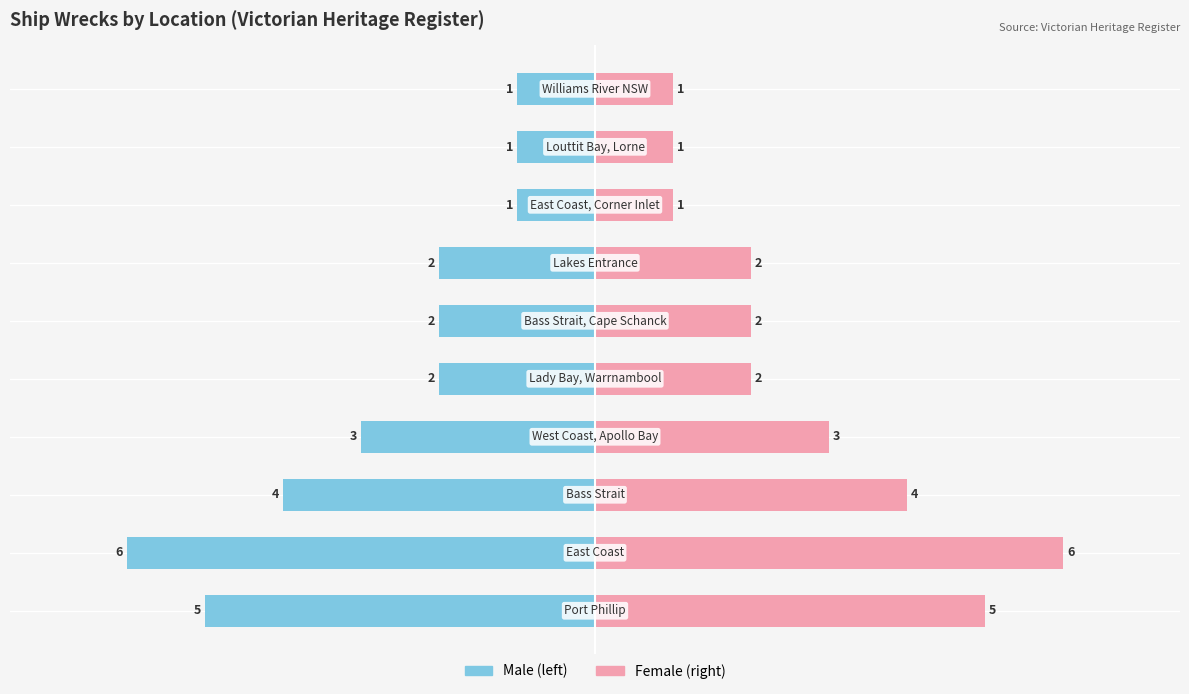

How many groups of bars are there?

10